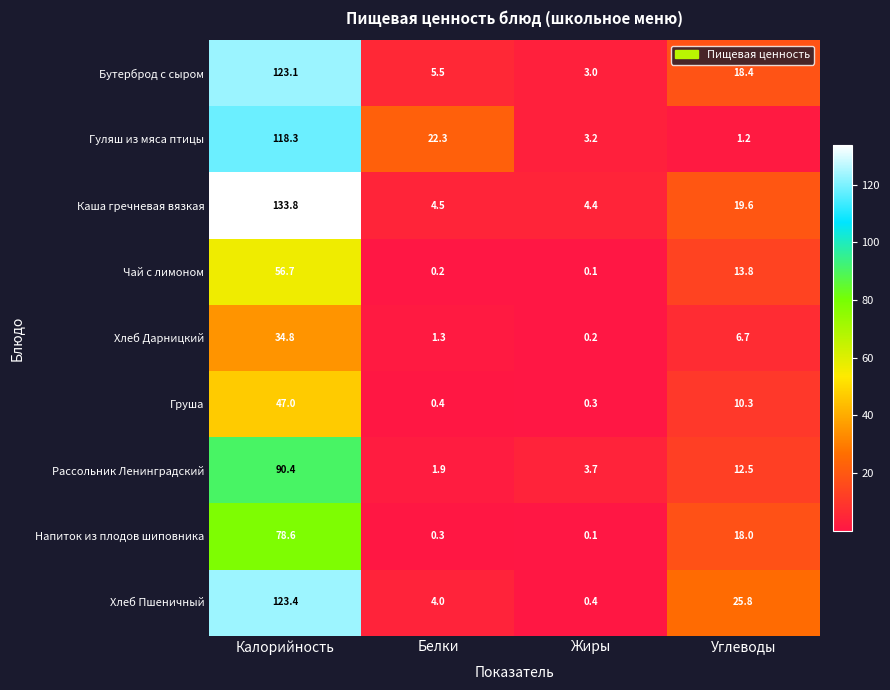

How many data points in Каша гречневая вязкая are less than 19?

2